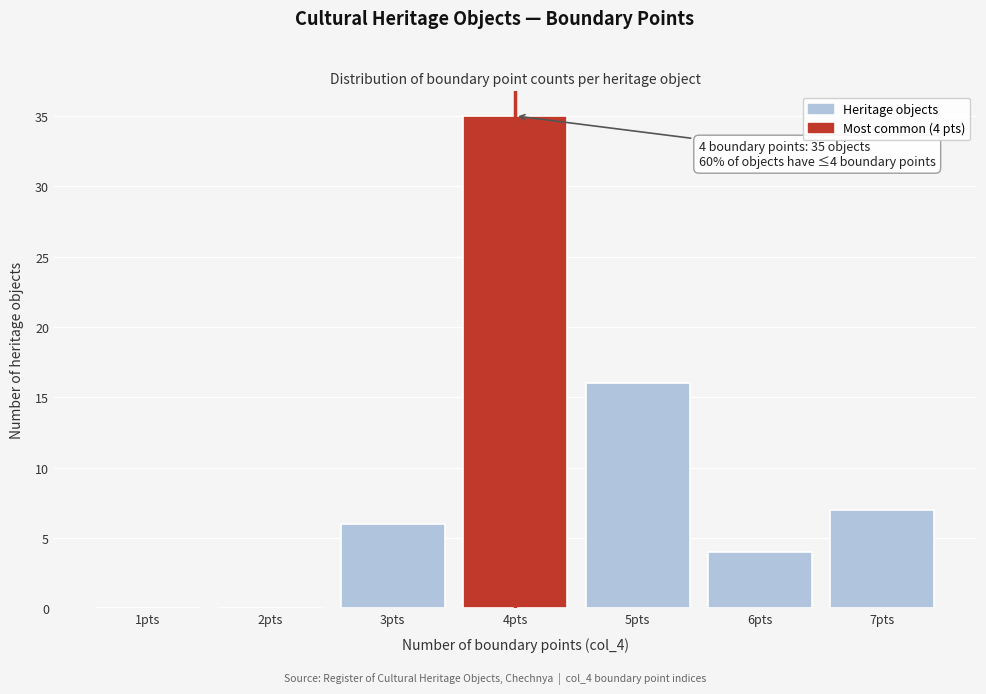

Over which range of the x-axis is the bar tallest?

3.5 to 4.5